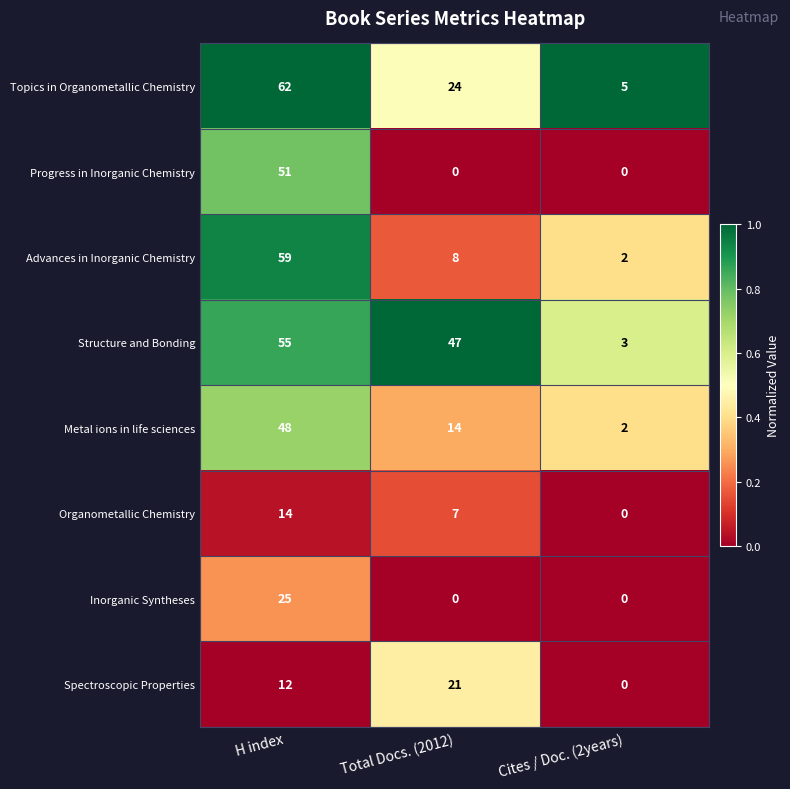

What is the difference between the highest and lowest values at Total Docs. (2012)?

47